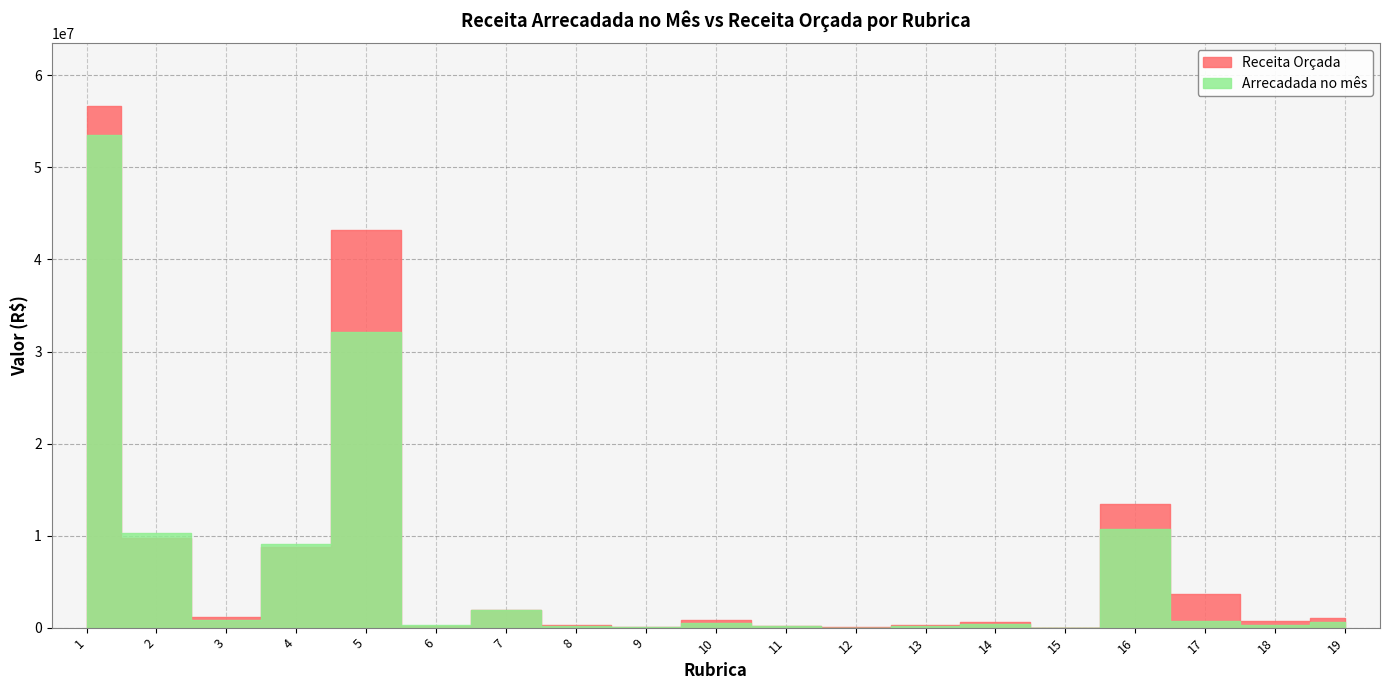

Rank the series at 15 from lowest to highest value.

Arrecadada no mês, Receita Orçada